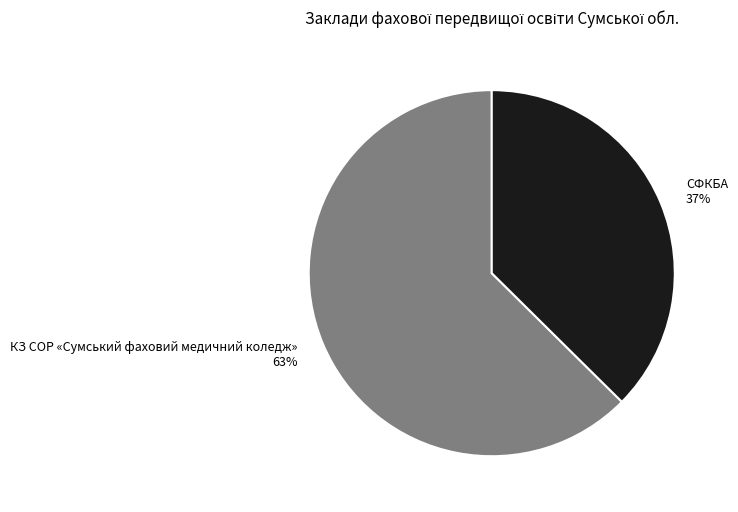

How many slices are in this pie chart?

2